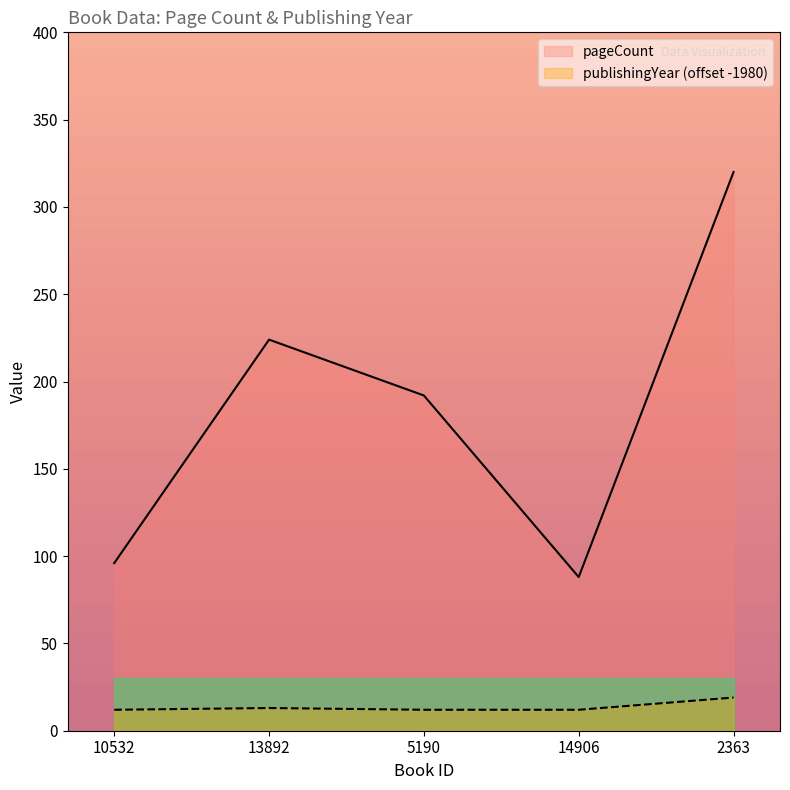

At 5190, list the series in order from largest to smallest.

pageCount, publishingYear